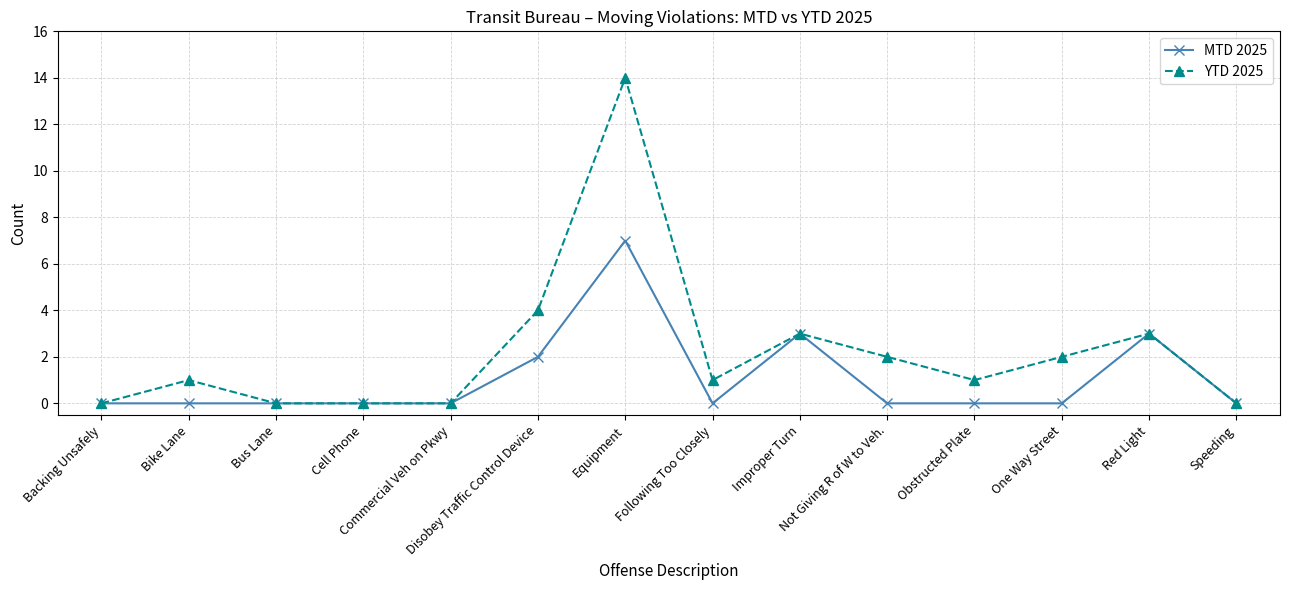

Reading left to right, list all the values displayed in this chart.

MTD 2025: Backing Unsafely=0	Bike Lane=0	Bus Lane=0	Cell Phone=0	Commercial Veh on Pkwy=0	Disobey Traffic Control Device=2	Equipment=7	Following Too Closely=0	Improper Turn=3	Not Giving R of W to Veh.=0	Obstructed Plate=0	One Way Street=0	Red Light=3	Speeding=0
YTD 2025: Backing Unsafely=0	Bike Lane=1	Bus Lane=0	Cell Phone=0	Commercial Veh on Pkwy=0	Disobey Traffic Control Device=4	Equipment=14	Following Too Closely=1	Improper Turn=3	Not Giving R of W to Veh.=2	Obstructed Plate=1	One Way Street=2	Red Light=3	Speeding=0